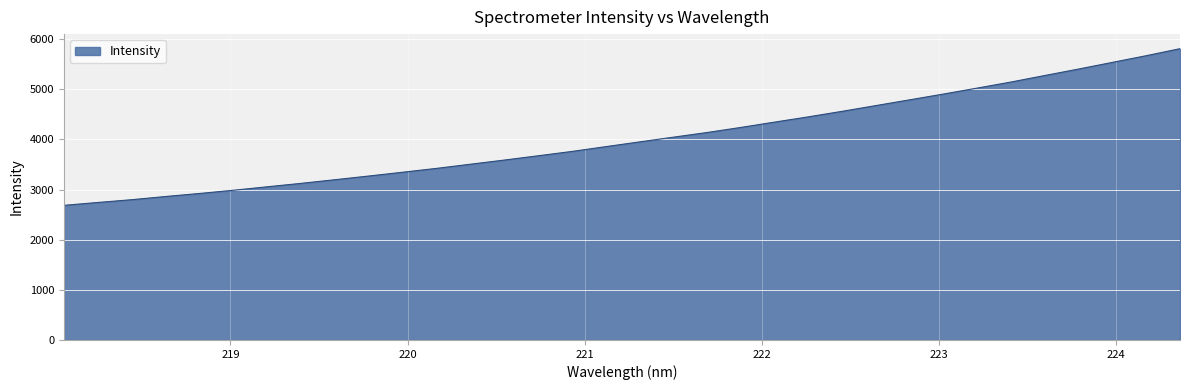

What is the greatest value displayed?

5811.1